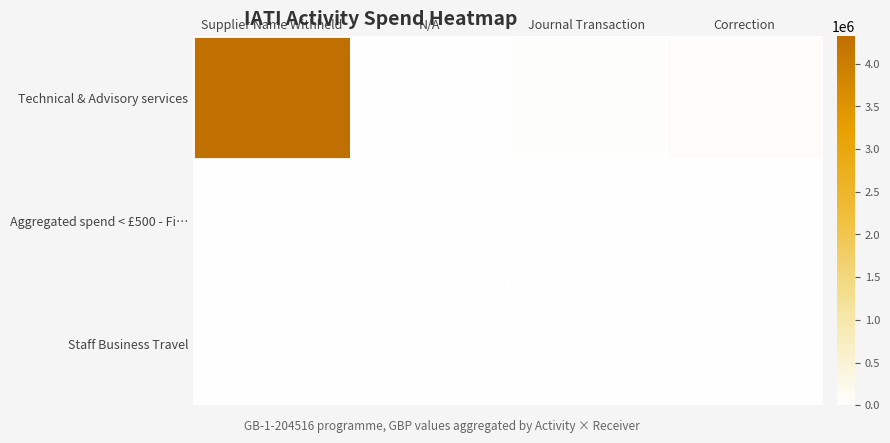

Reading right to left, list all the values displayed in this chart.

Technical & Advisory services: Correction=52470	Journal Transaction=18299	N/A=0	Supplier Name Withheld=4322255
Aggregated spend < £500 - Fi…: Correction=0	Journal Transaction=0	N/A=276	Supplier Name Withheld=0
Staff Business Travel: Correction=1880	Journal Transaction=0	N/A=0	Supplier Name Withheld=0